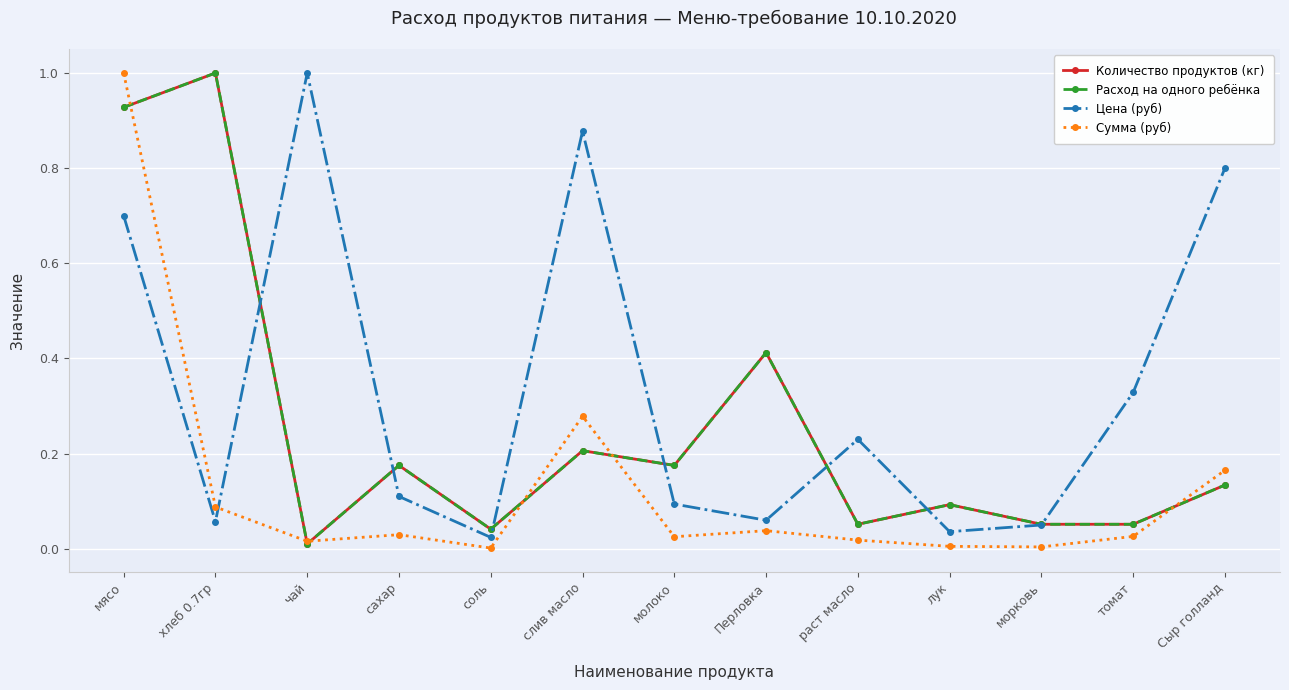

Which series changed the most between соль and Перловка?

Количество продуктов (кг)